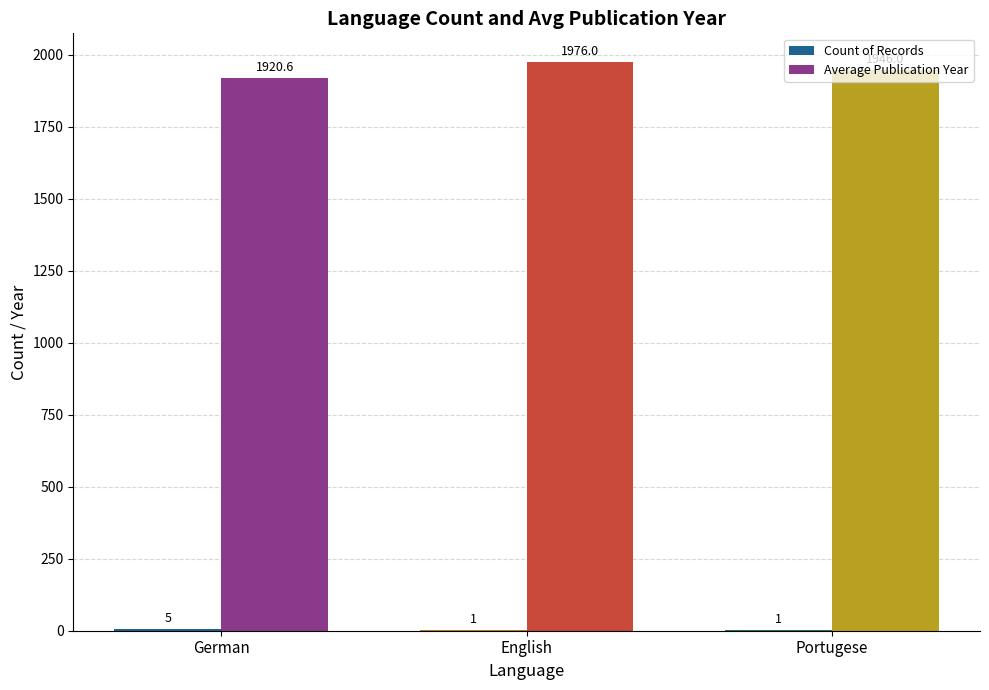

What is the total value across all series at English?

1977.0